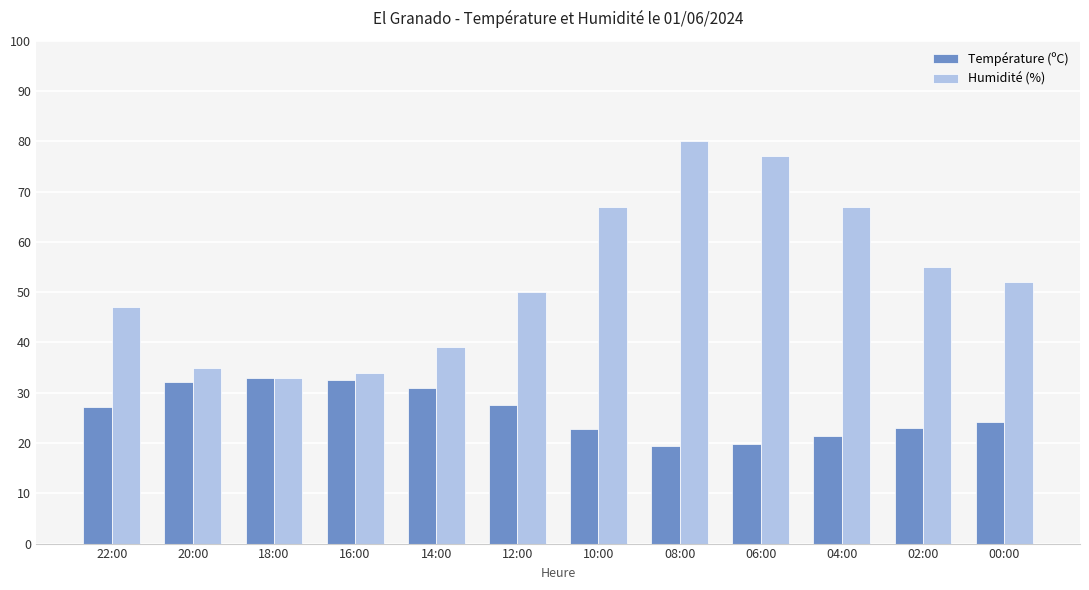

Which series changed the most between 14:00 and 06:00?

Humidité (%)